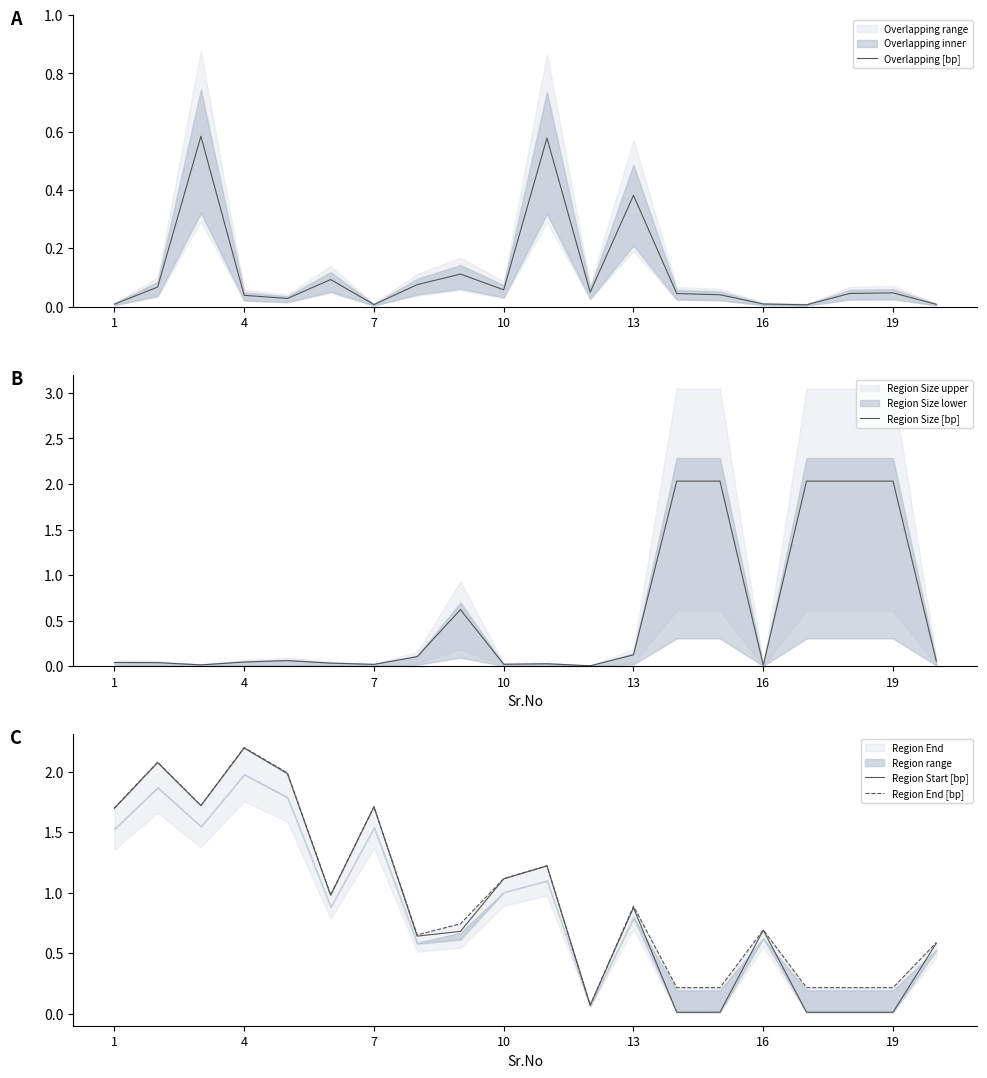

True or false: Region Start [bp] has a value of 0.4 at 16.

False